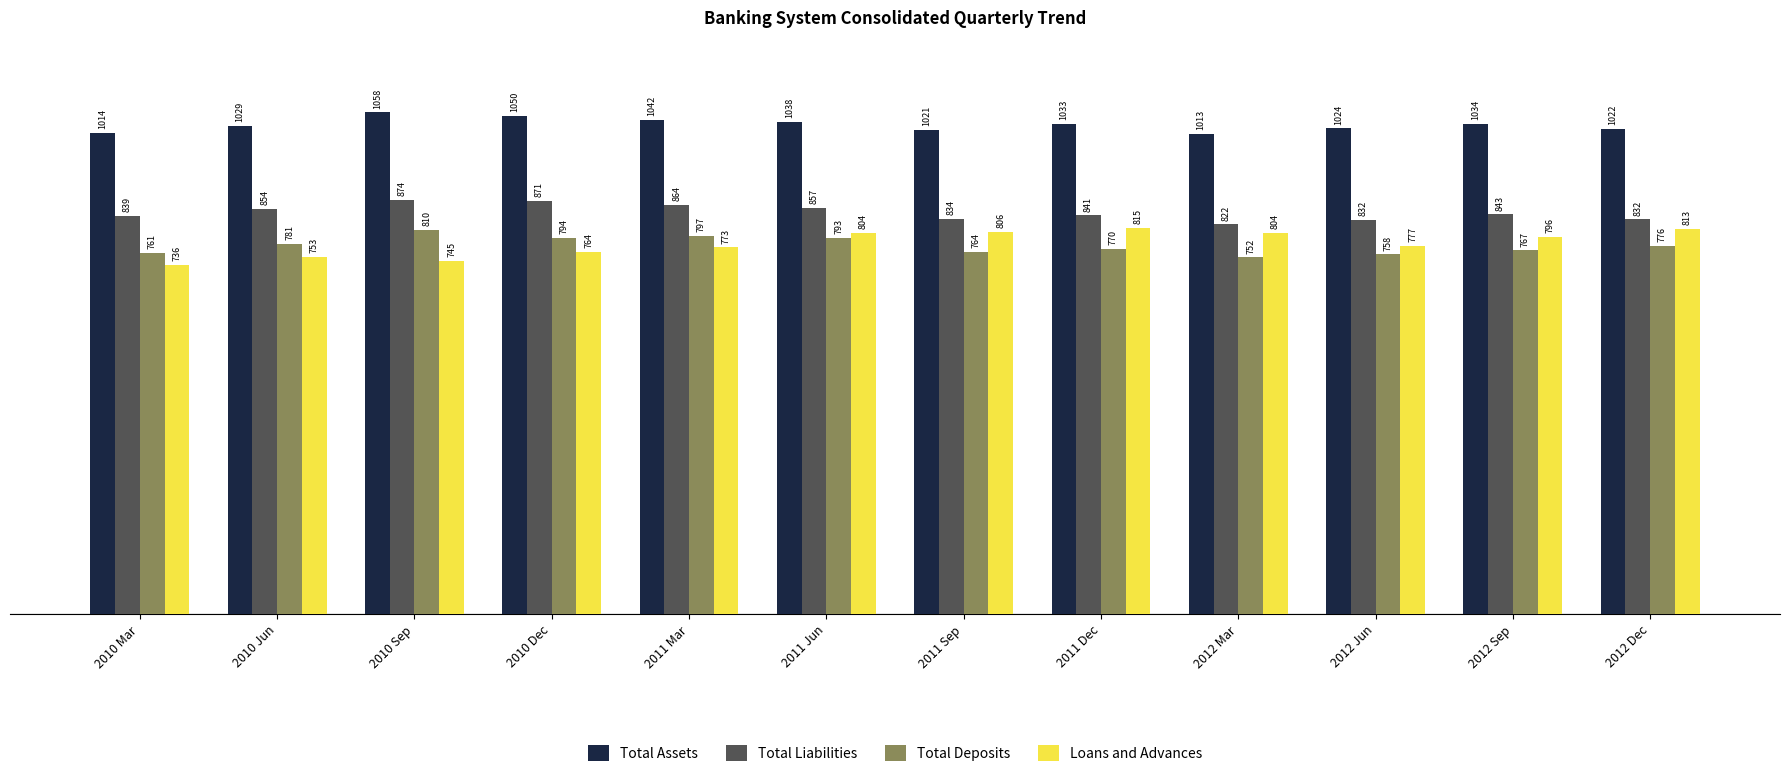

At how many categories does at least one series exceed 914?

12